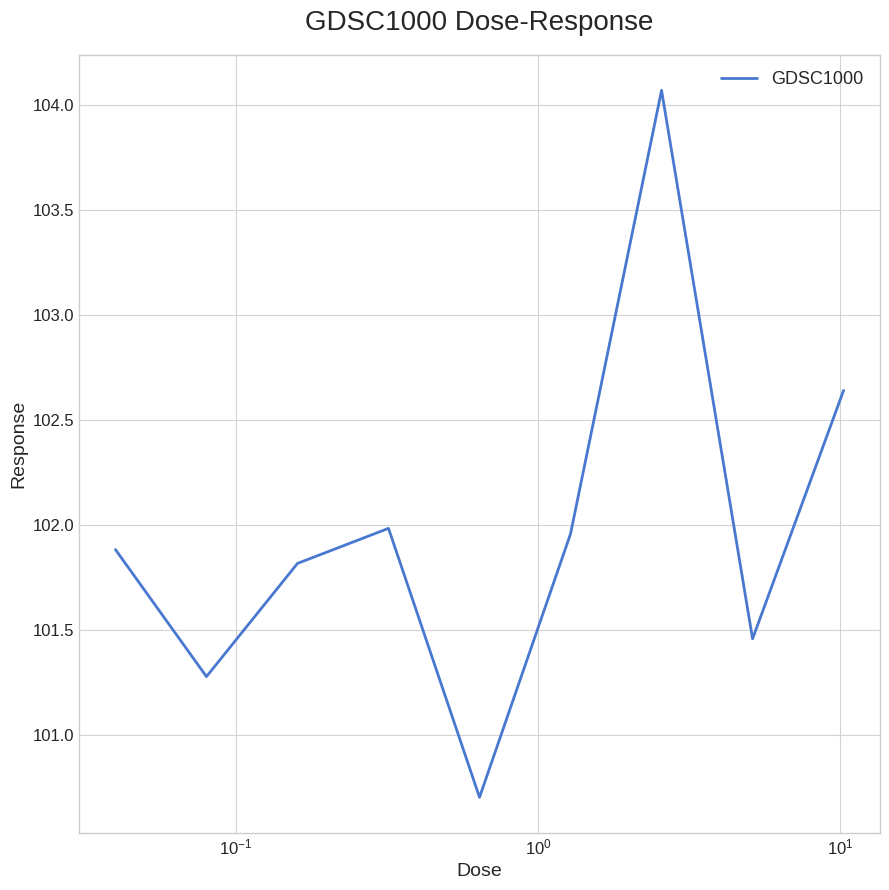

What is the greatest value displayed?

104.1